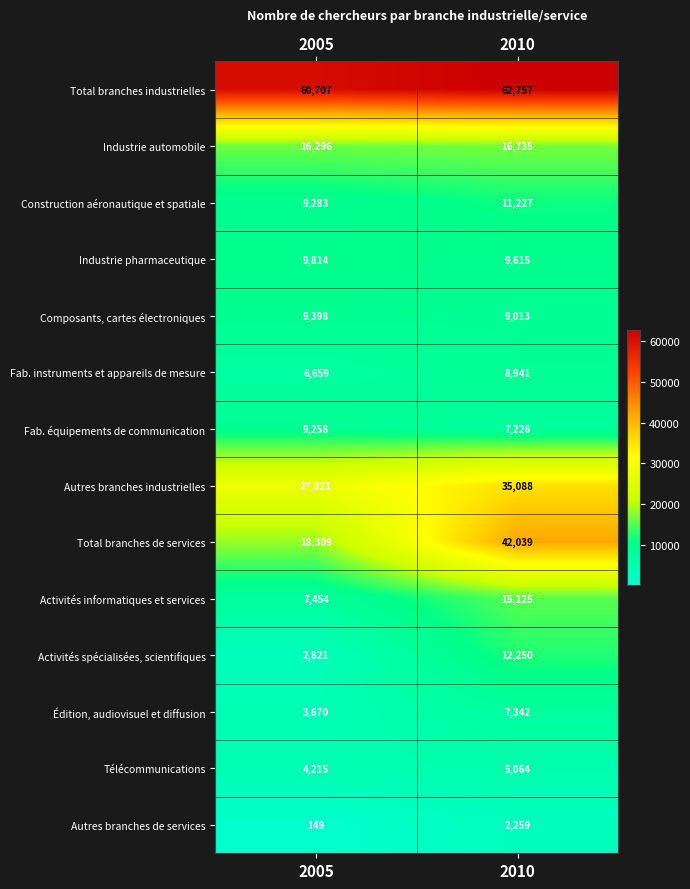

What is the difference between the highest and lowest values at 2010?

60498